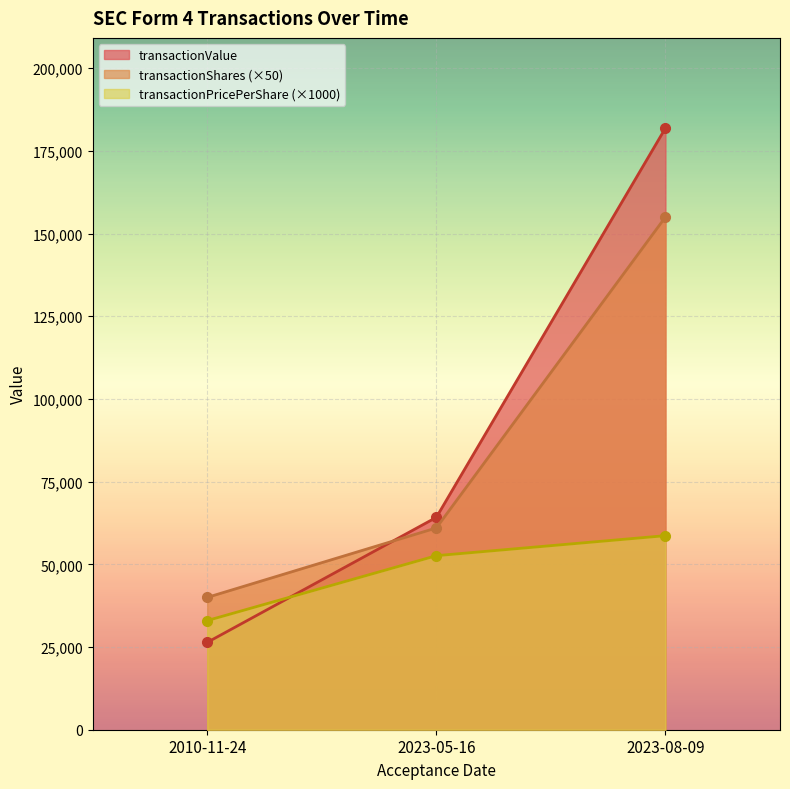

Reading left to right, extract all data points from this chart.

transactionShares: 33000	52620	58670
transactionPricePerShare: 26400	64196	181877